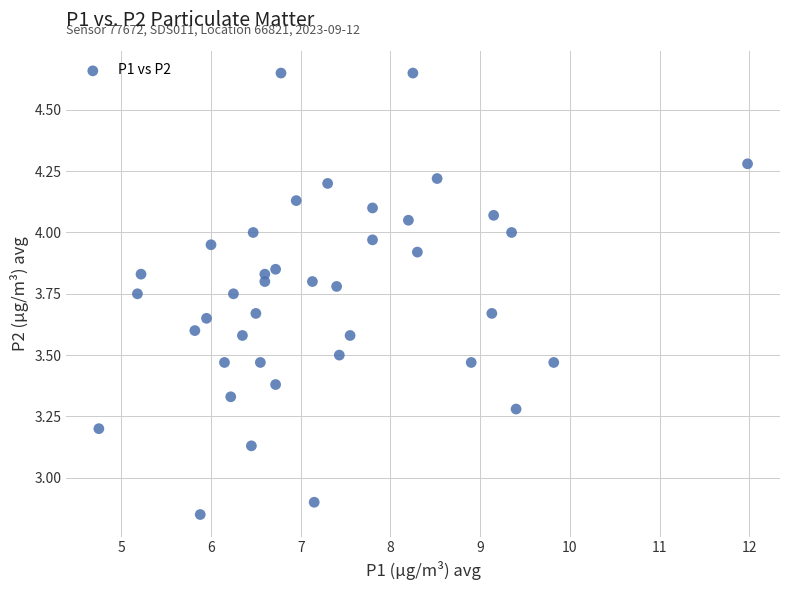

What is the range of Y values (max minus min)?

1.8